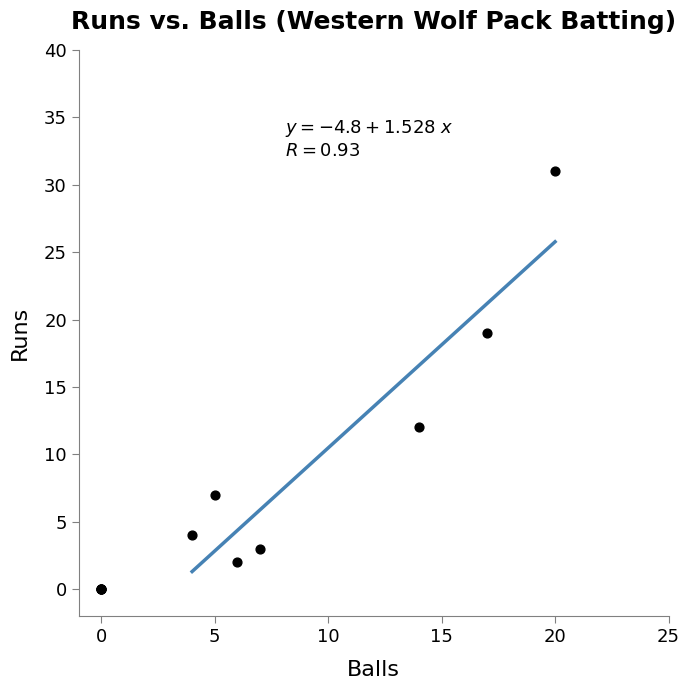

What Y value in the scatter plot is closest to 15?

12